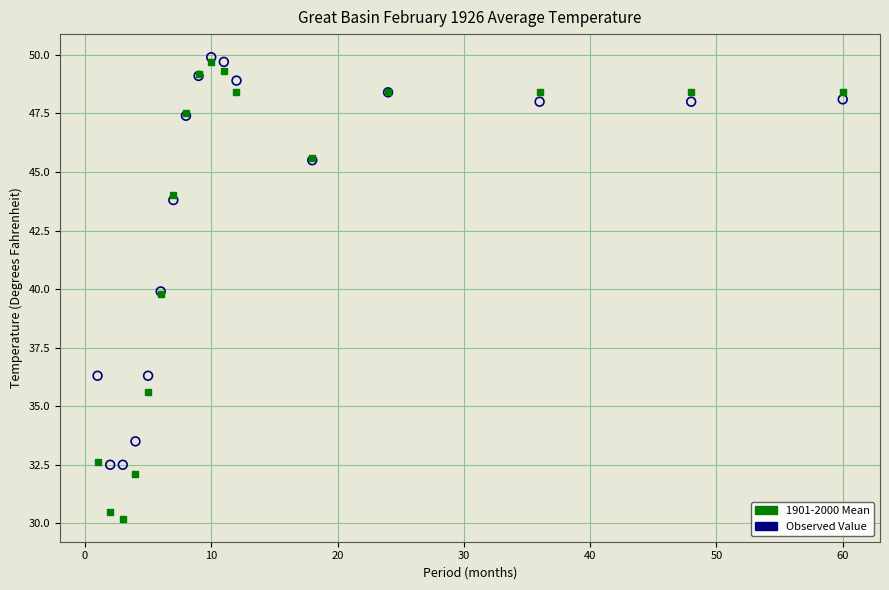

Which series contains the lowest Y value?

1901-2000 Mean